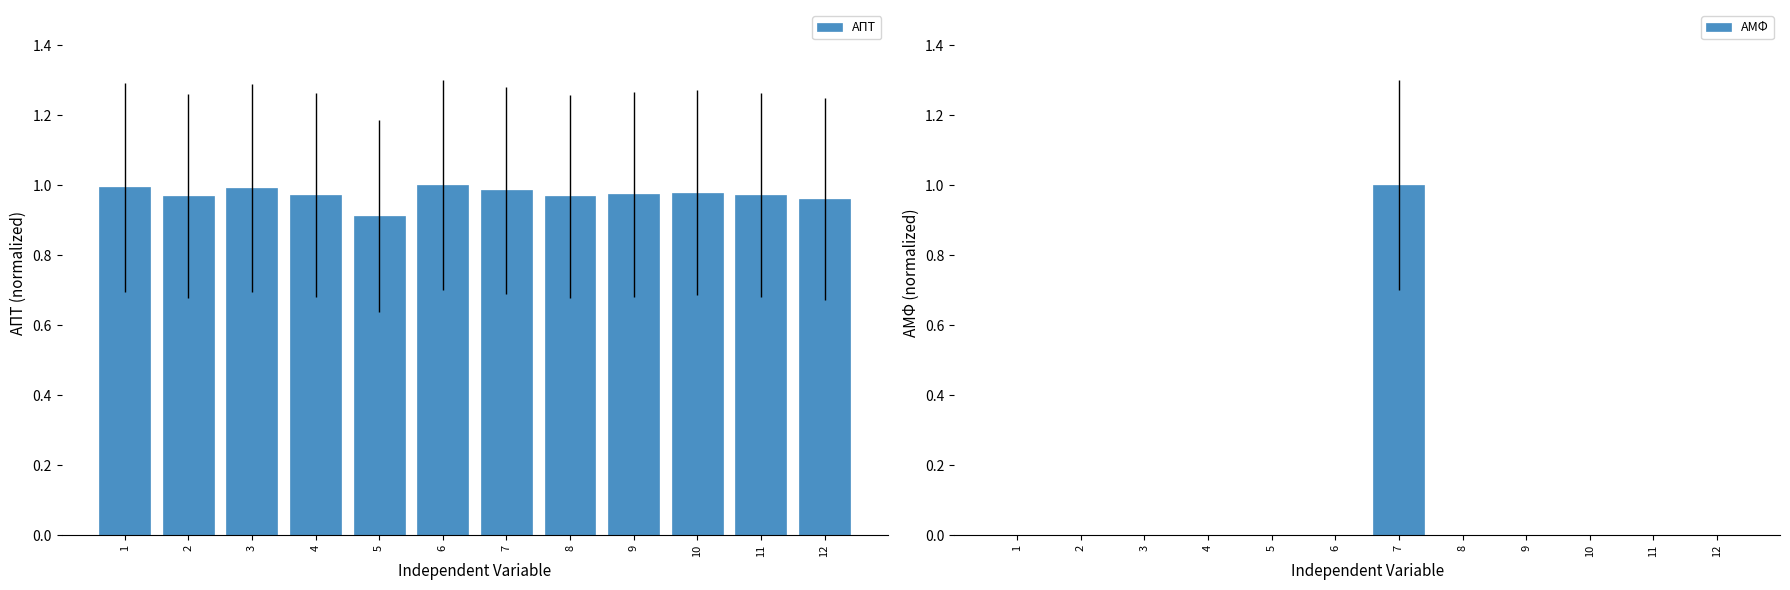

Reading left to right, what are all the values shown in this chart?

ΑΠΤ: 1.0	1.0	1.0	1.0	0.9	1.0	1.0	1.0	1.0	1.0	1.0	1.0
ΑΜΦ: 0.0	0.0	0.0	0.0	0.0	0.0	1.0	0.0	0.0	0.0	0.0	0.0